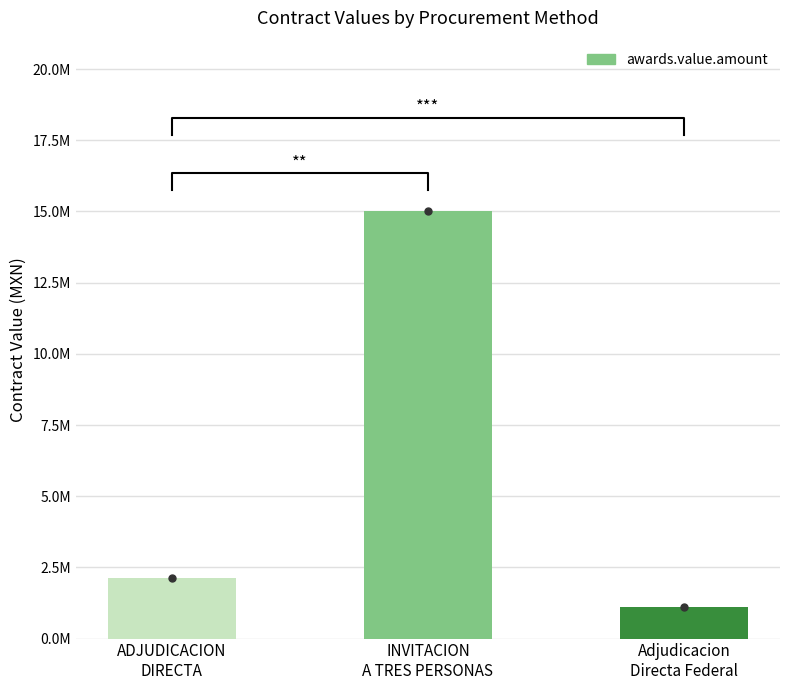

Which has a higher value, ADJUDICACION
DIRECTA or Adjudicacion
Directa Federal?

ADJUDICACION
DIRECTA